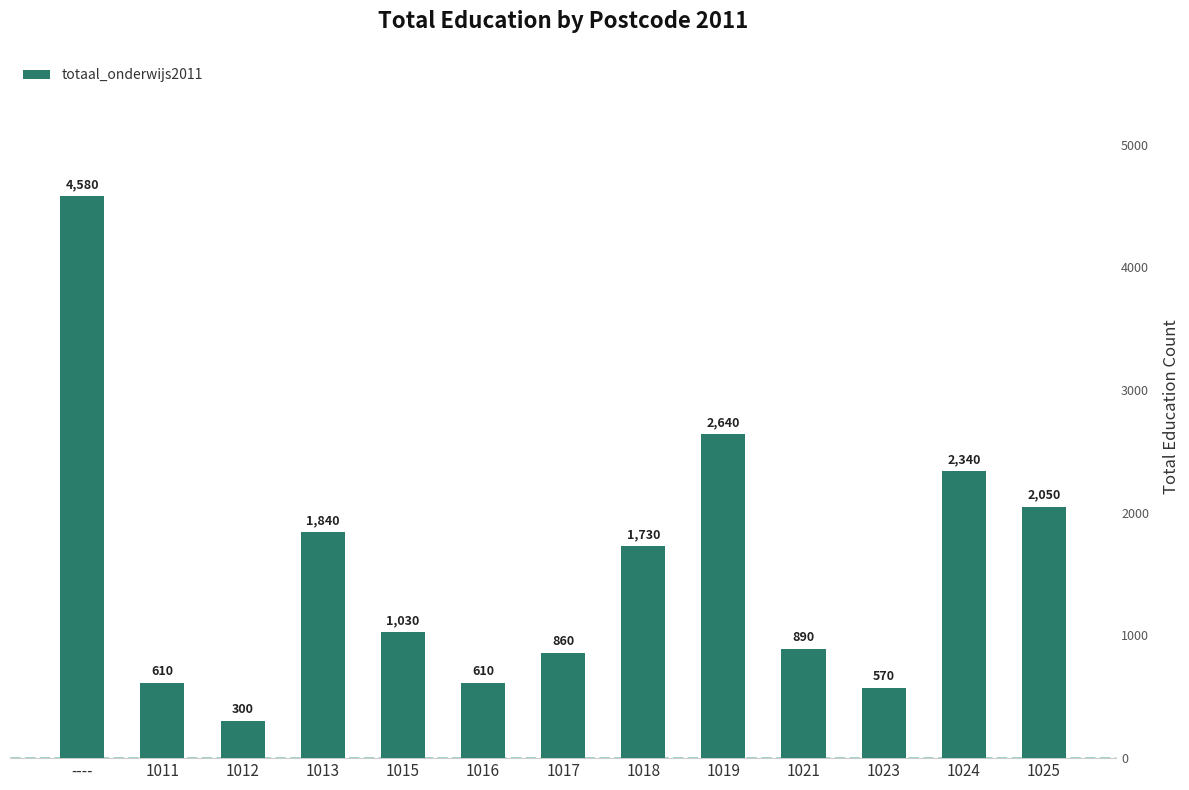

What is the maximum value shown in the chart?

4580